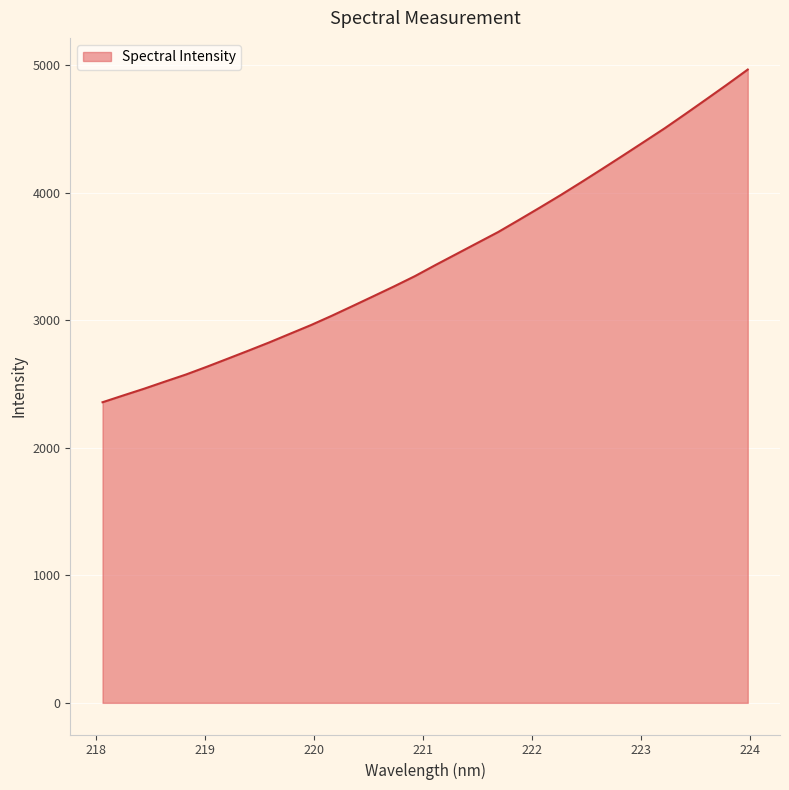

What is the greatest value displayed?

4967.0